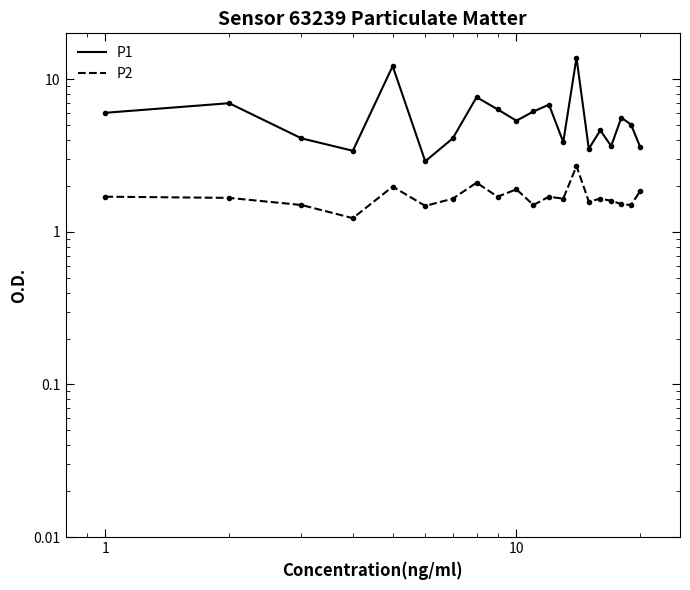

Which series has the largest total across all categories?

P1